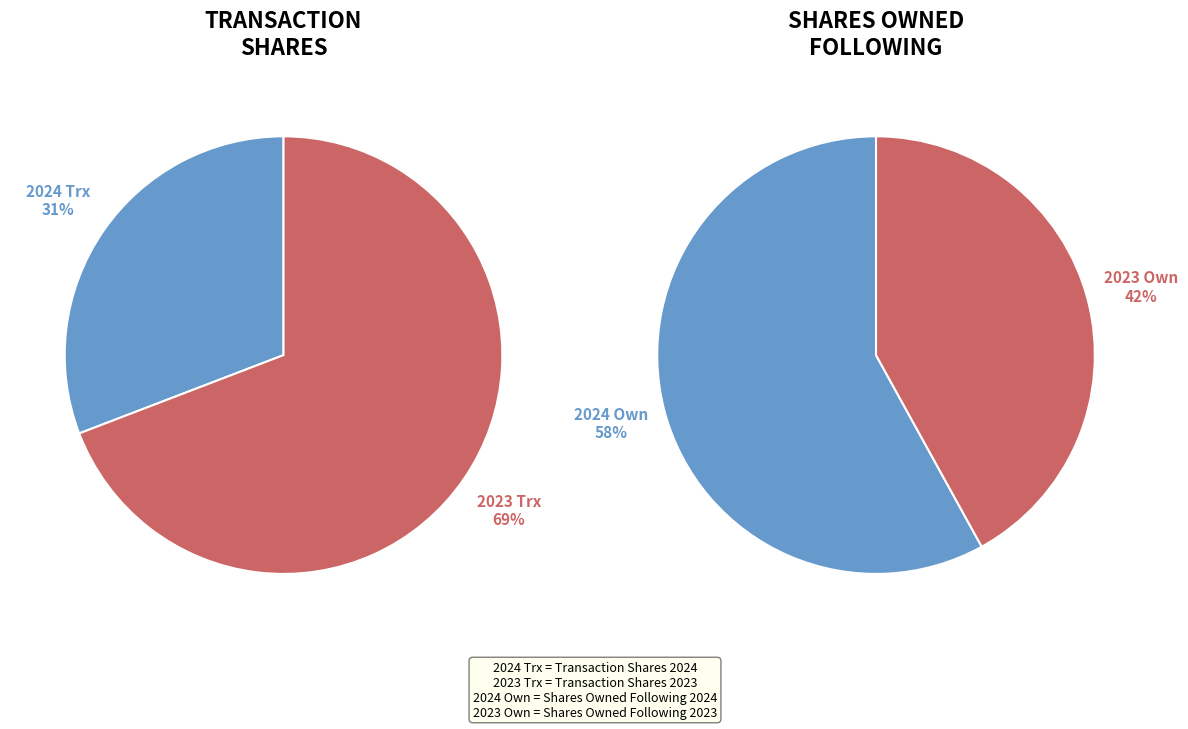

Which series has the largest range (max minus min)?

transactionShares